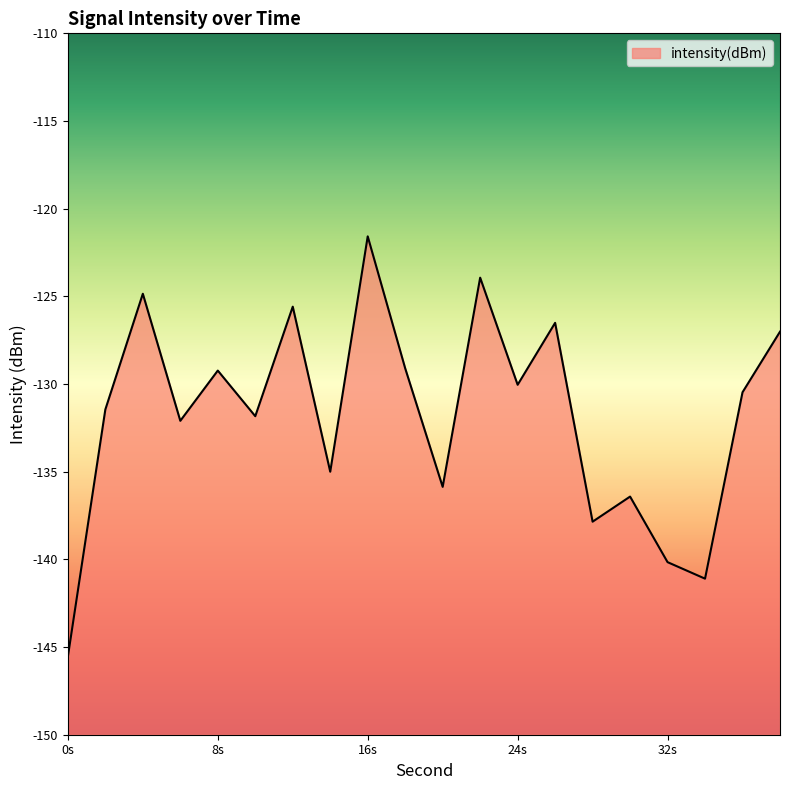

What is the difference between the maximum and minimum values?

24.0